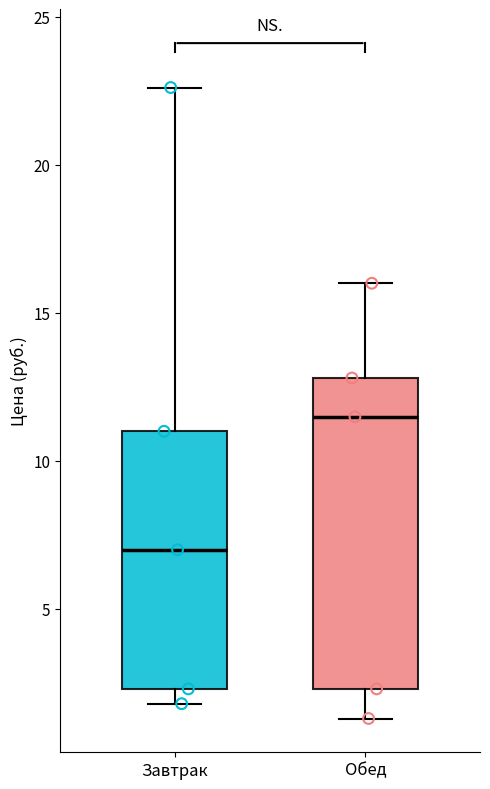

Reading left to right, read every box against the y-axis: the position of its median line, the range the box covers, and the ends of its whiskers. The values are not printed on the chart, so give them approximately, as read against the axis.

Завтрак: median 7.0, box 2.5 to 11.0, whiskers 2.0 to 22.5
Обед: median 11.5, box 2.5 to 13.0, whiskers 1.5 to 16.0